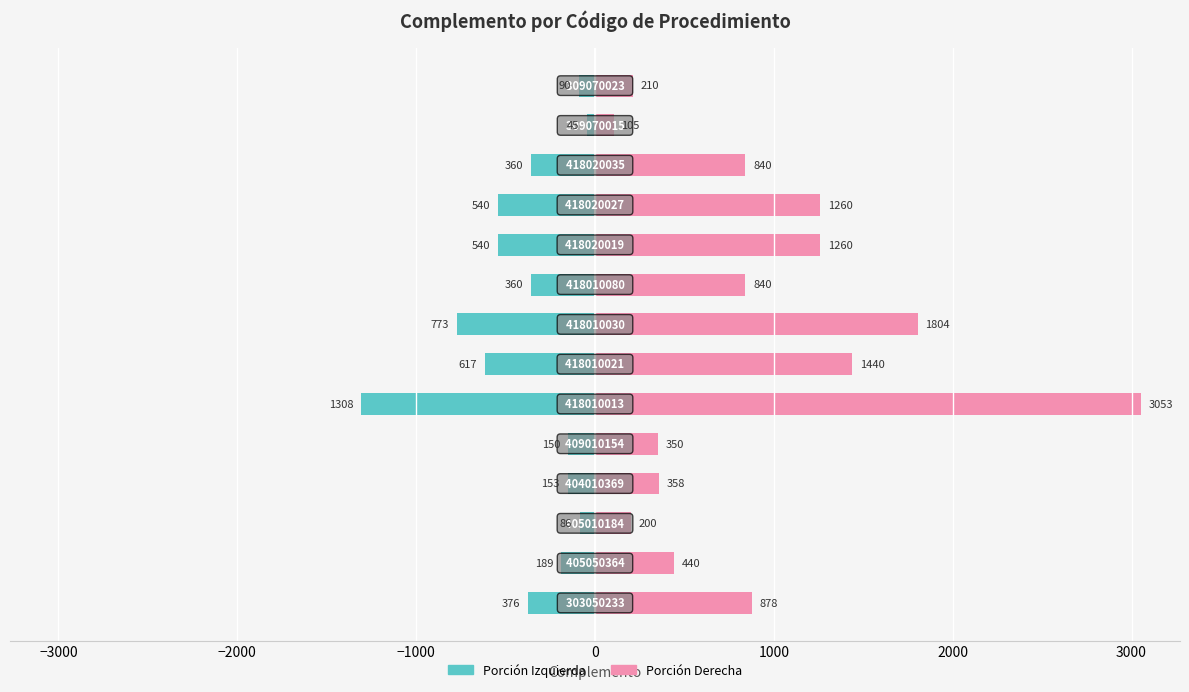

What is the maximum value shown in the chart?

3053.1